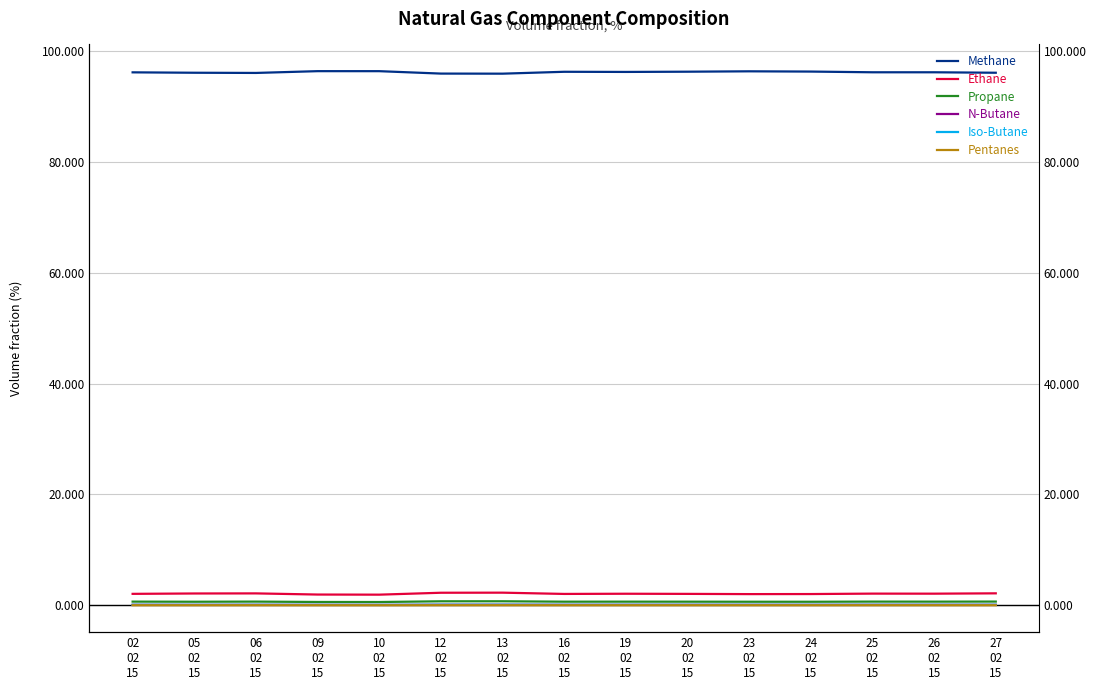

What is the difference between the highest and lowest values at 24
02
15?

96.2